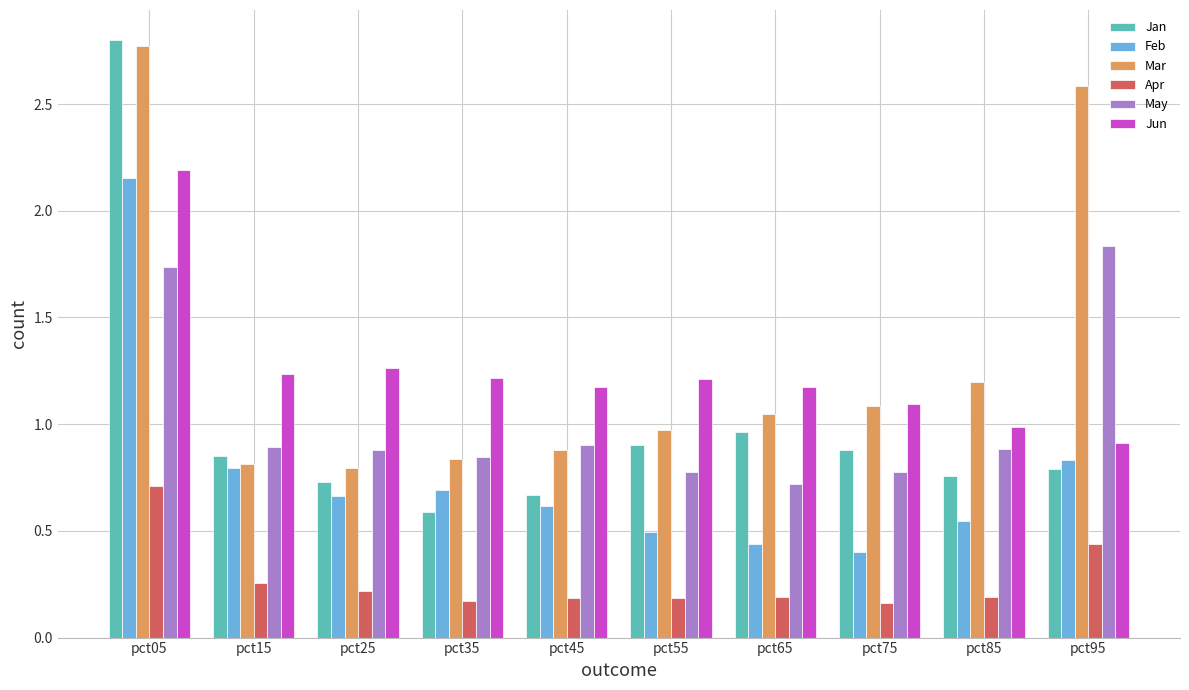

What is the maximum value shown in the chart?

2.8